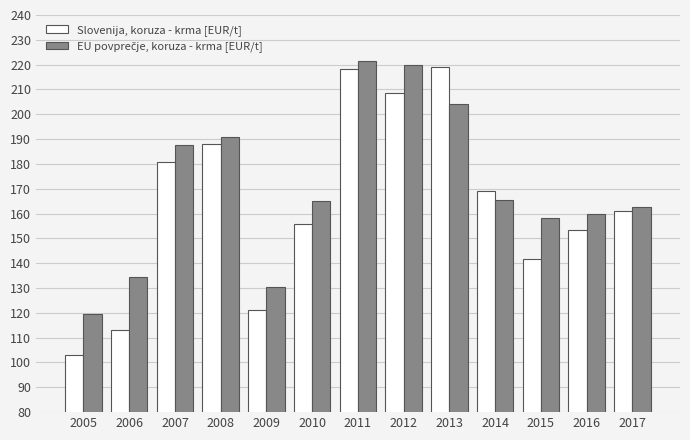

How many categories are shown in the chart?

13